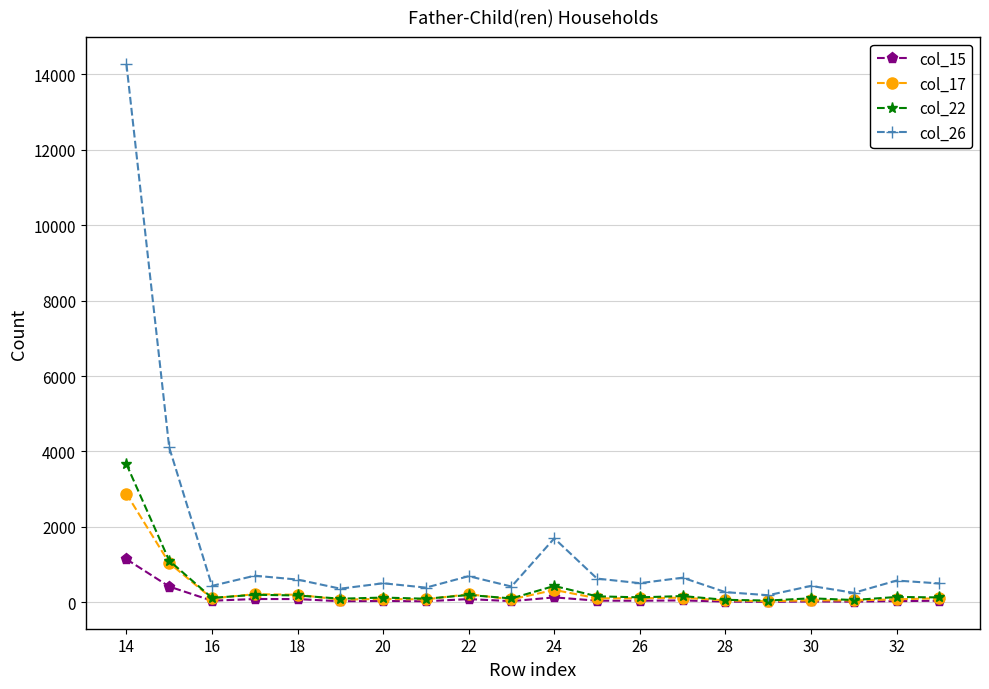

What is the maximum value shown in the chart?

14274